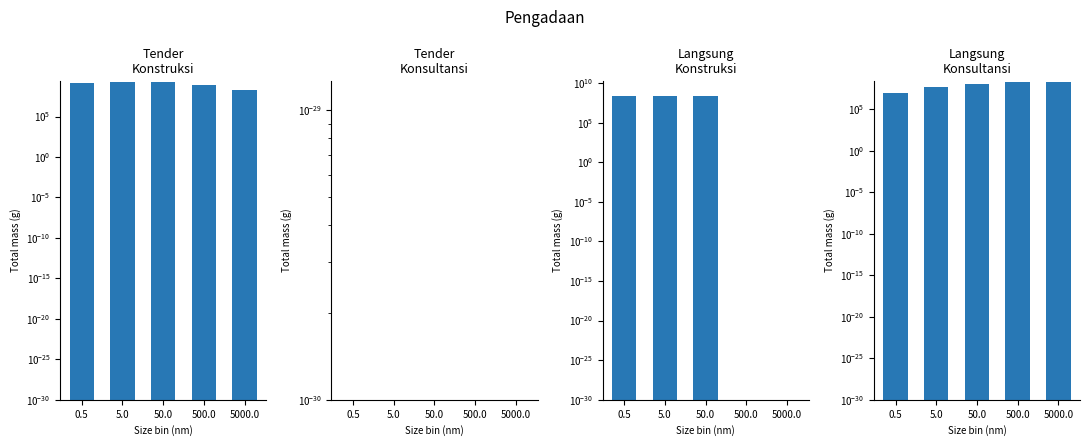

Does the chart contain any negative values?

No